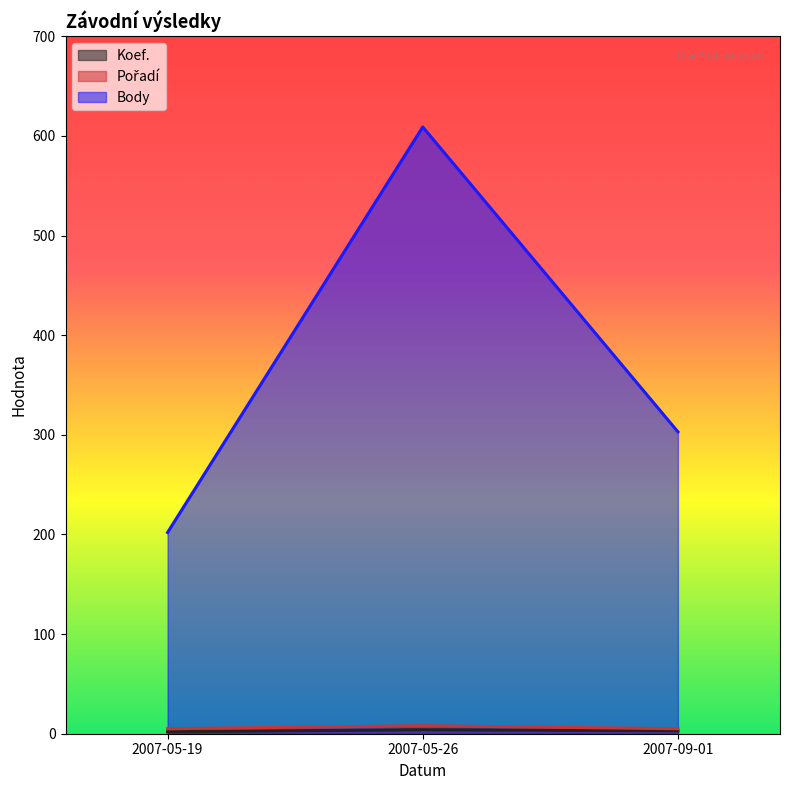

How many data points does each series have?

3